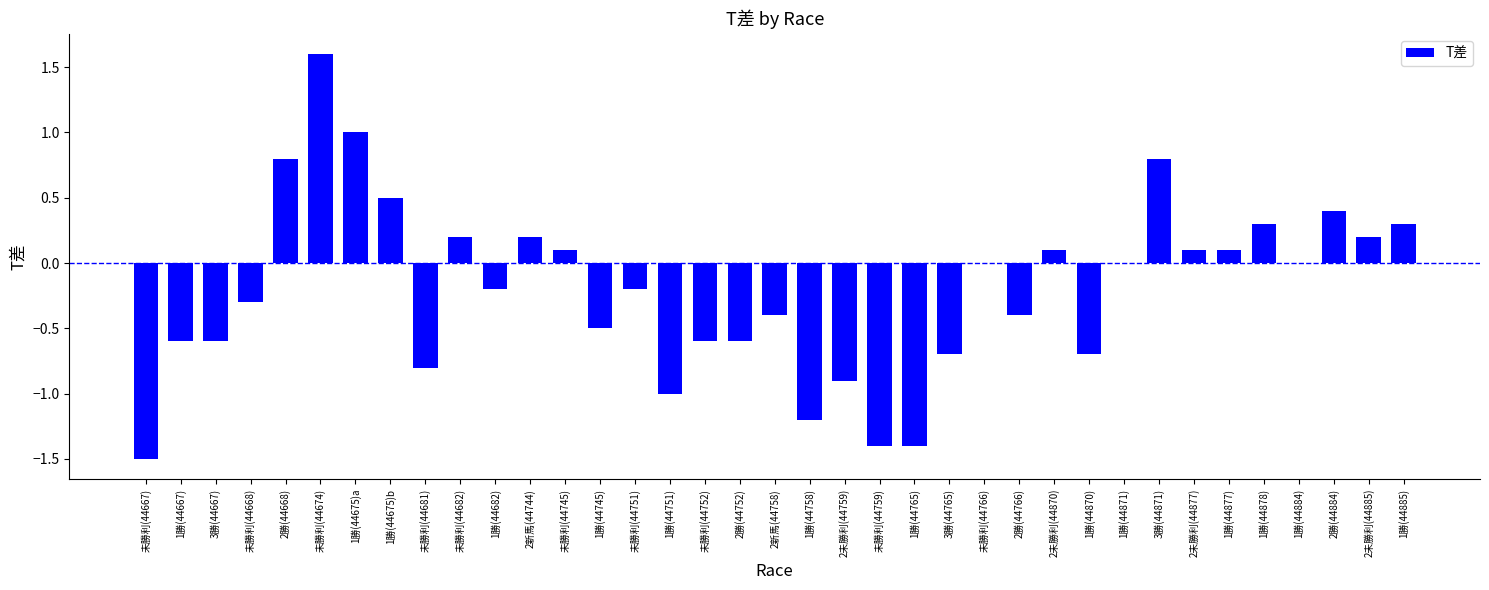

What is the maximum value shown in the chart?

1.6